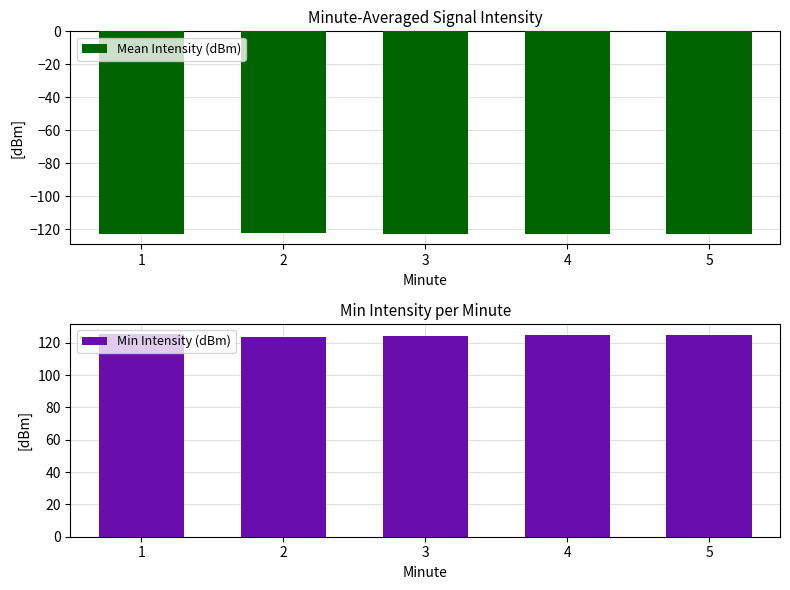

Rank the series at 4 from highest to lowest value.

Min Intensity (dBm), Mean Intensity (dBm)